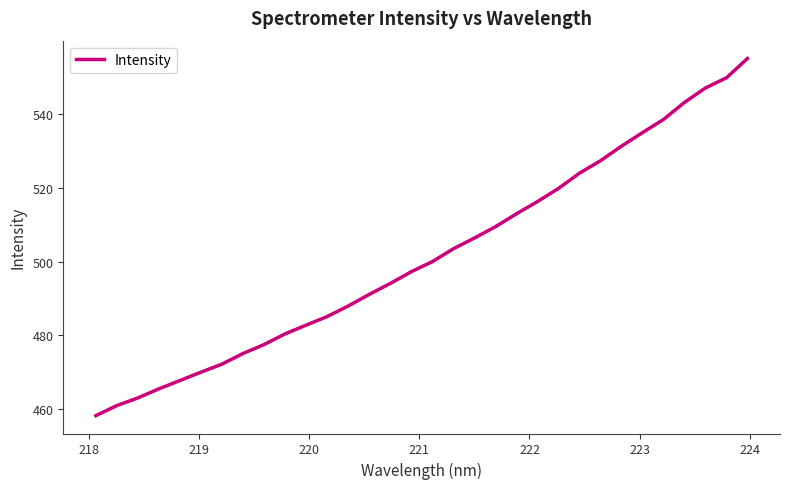

What is the greatest value displayed?

555.0